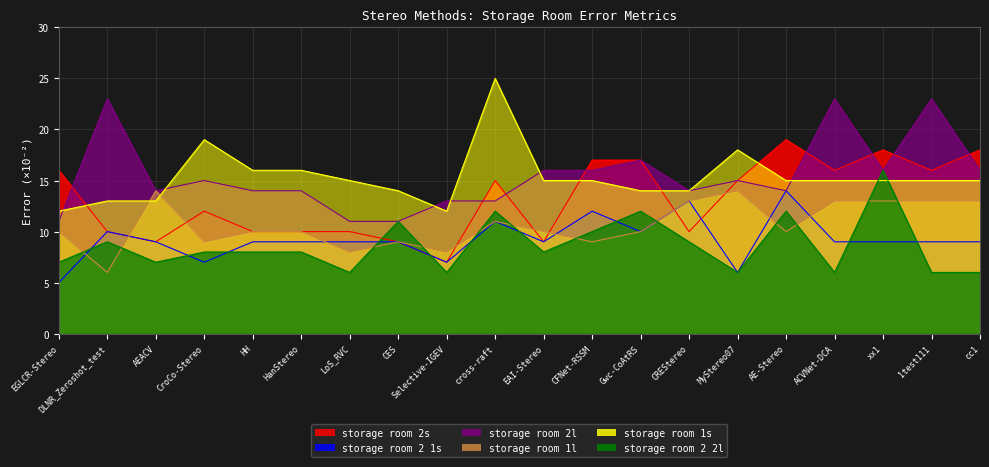

What is the label of the 6th point from the right?

MyStereo07